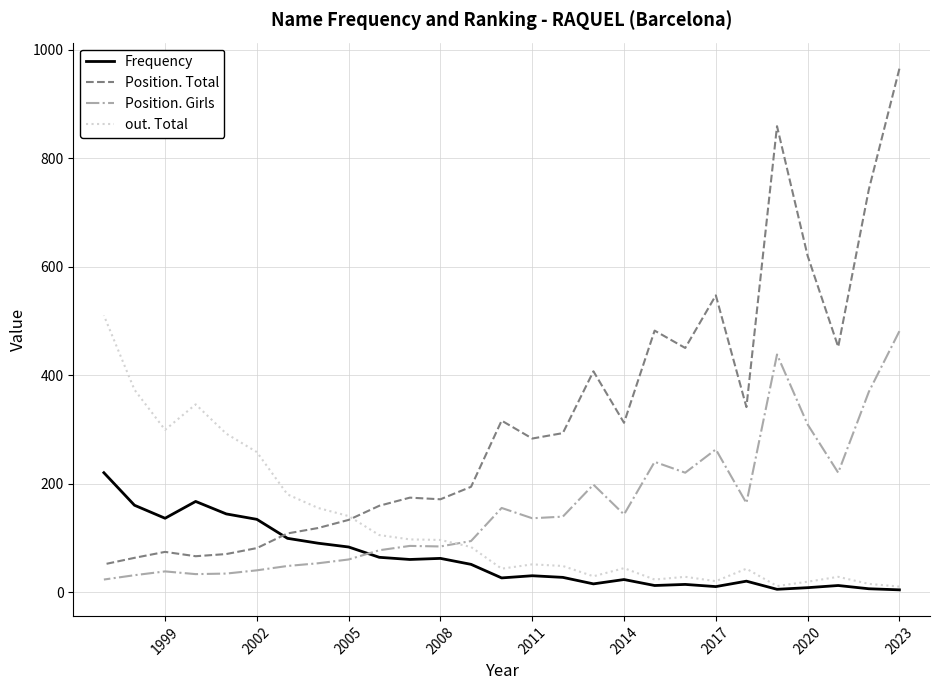

How many lines are shown in the chart?

4